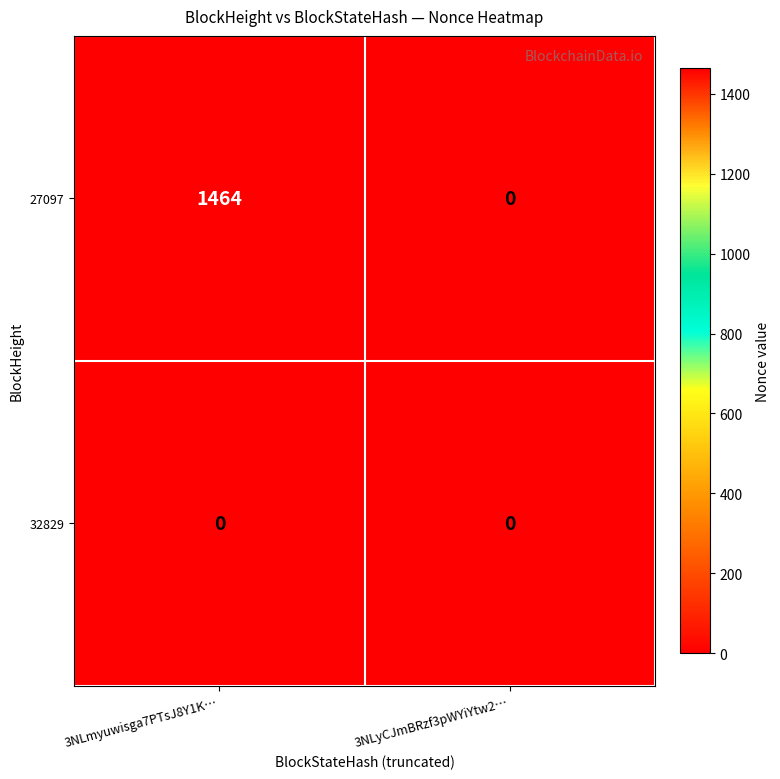

True or false: 27097 has a value of 896 at 3NLyCJmBRzf3pWYiYtw2….

False